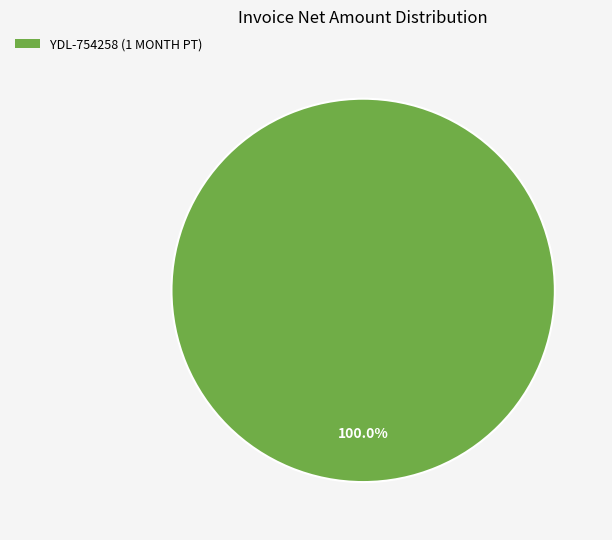

Is there a majority slice in this chart?

Yes